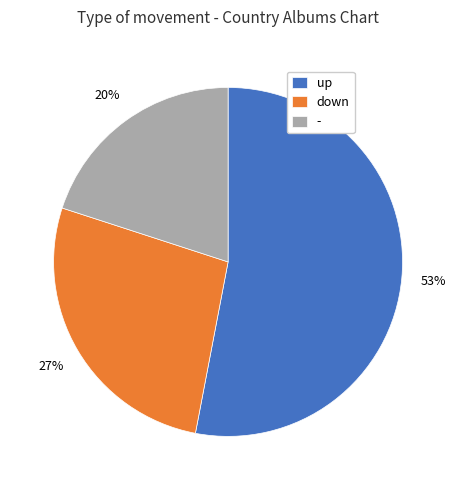

To the nearest percent, what portion does - represent?

20%